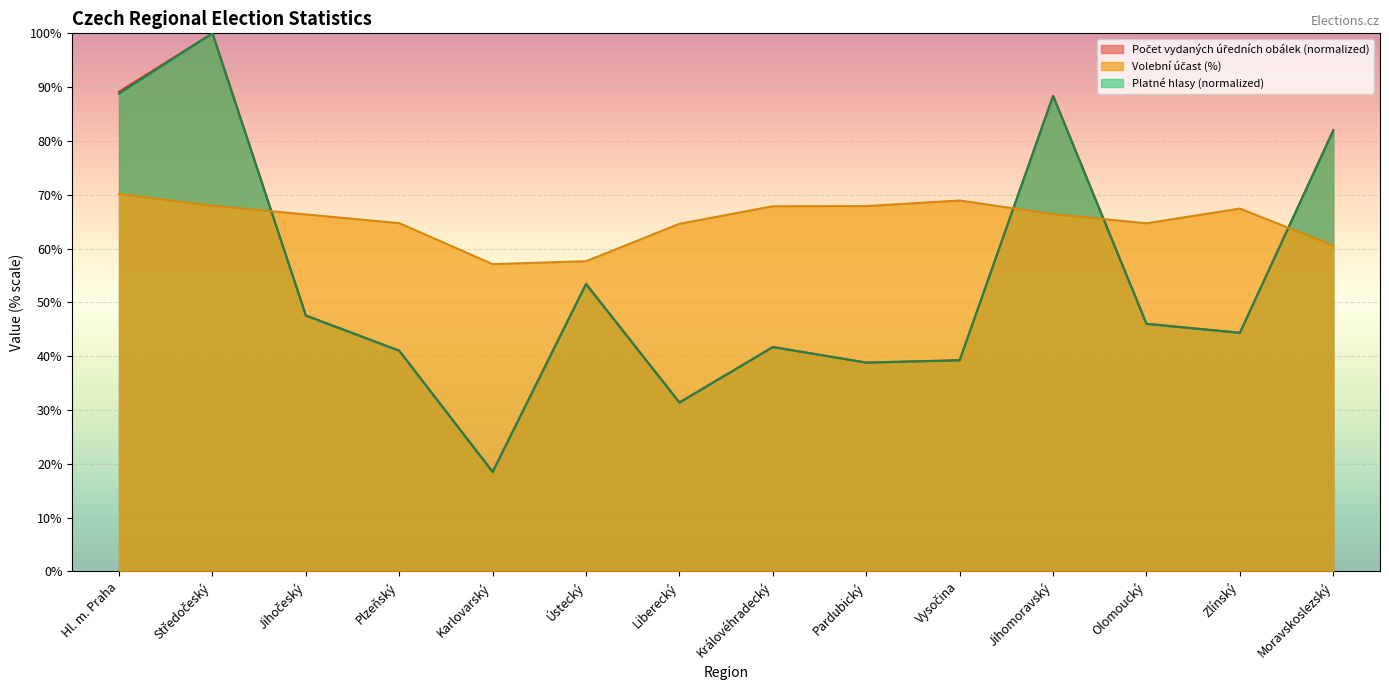

List the series in order of their peak value, highest first.

Počet vydaných úředních obálek, Platné hlasy, Volební účast (%)